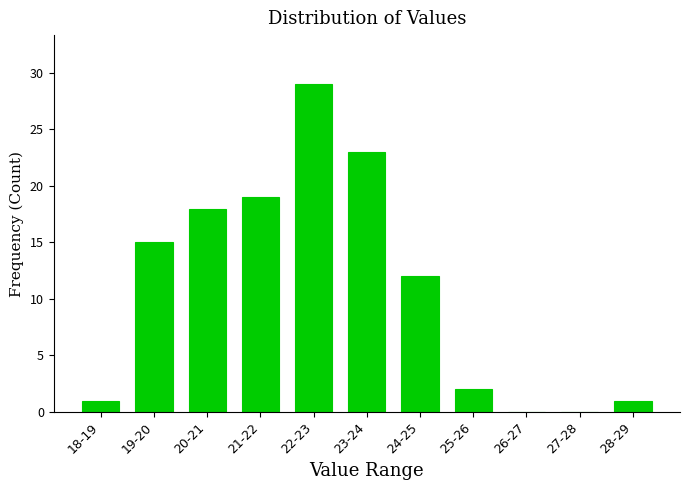

Reading left to right, list all the values displayed in this chart.

18-19=1	19-20=15	20-21=18	21-22=19	22-23=29	23-24=23	24-25=12	25-26=2	26-27=0	27-28=0	28-29=1